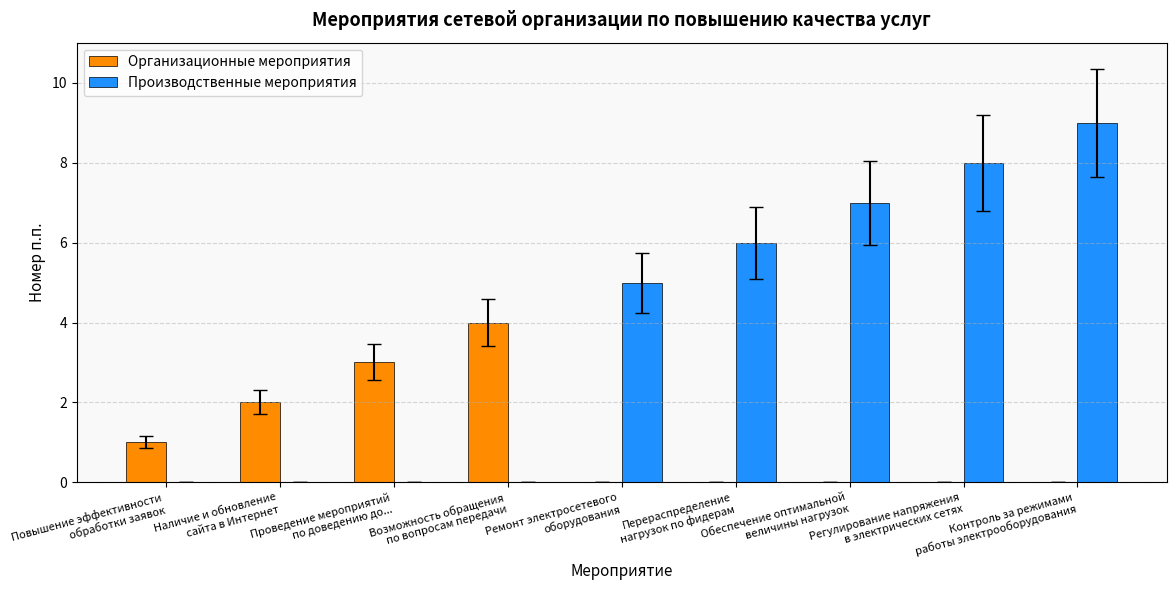

What is the difference between the Производственные мероприятия values at Контроль за режимами
работы электрооборудования and Наличие и обновление
сайта в Интернет?

9